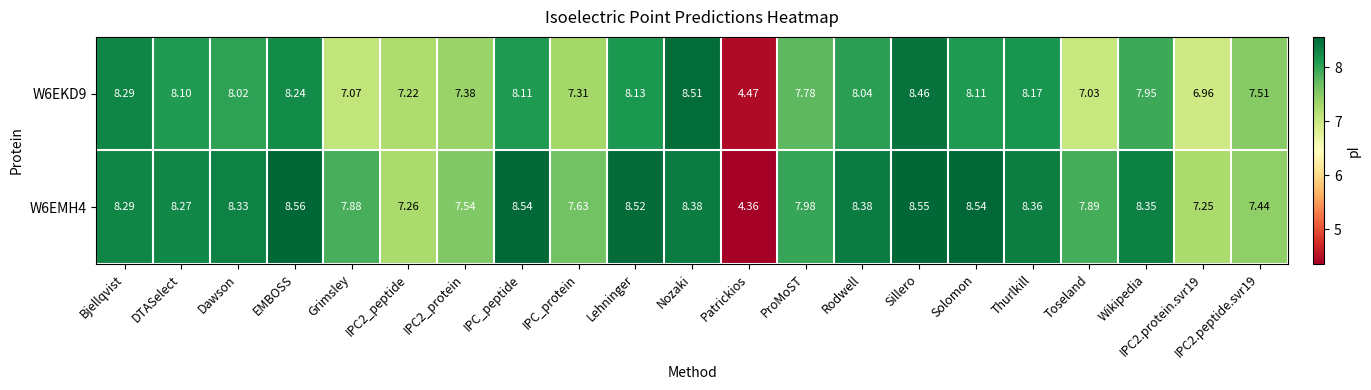

At how many categories does at least one series exceed 5?

20